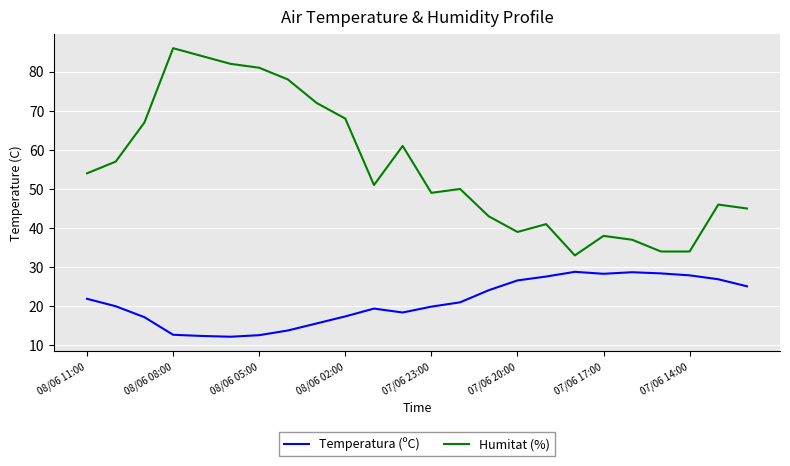

True or false: Humitat (%) and Temperatura (ºC) cross at least once.

False